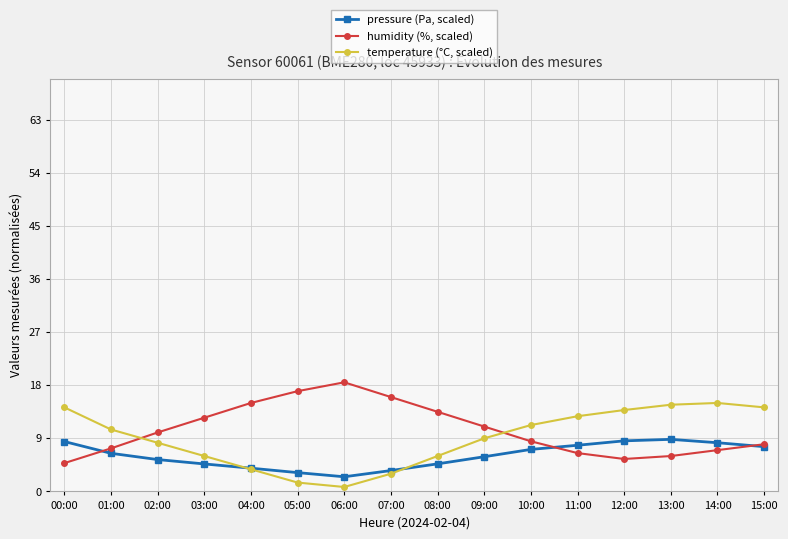

List the series in order of their peak value, lowest first.

pressure (Pa, scaled), temperature (°C, scaled), humidity (%, scaled)